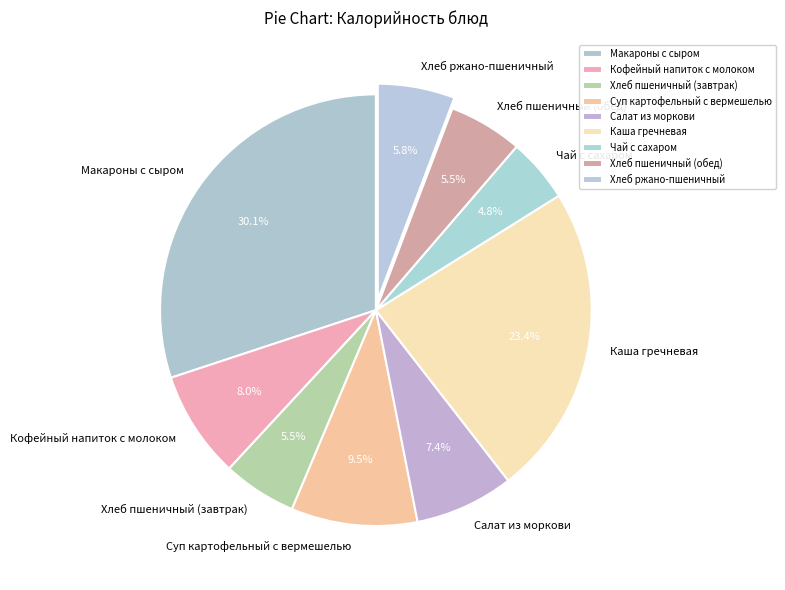

What is the ratio of the value at Кофейный напиток с молоком to the value at Хлеб пшеничный (завтрак)?

1.5